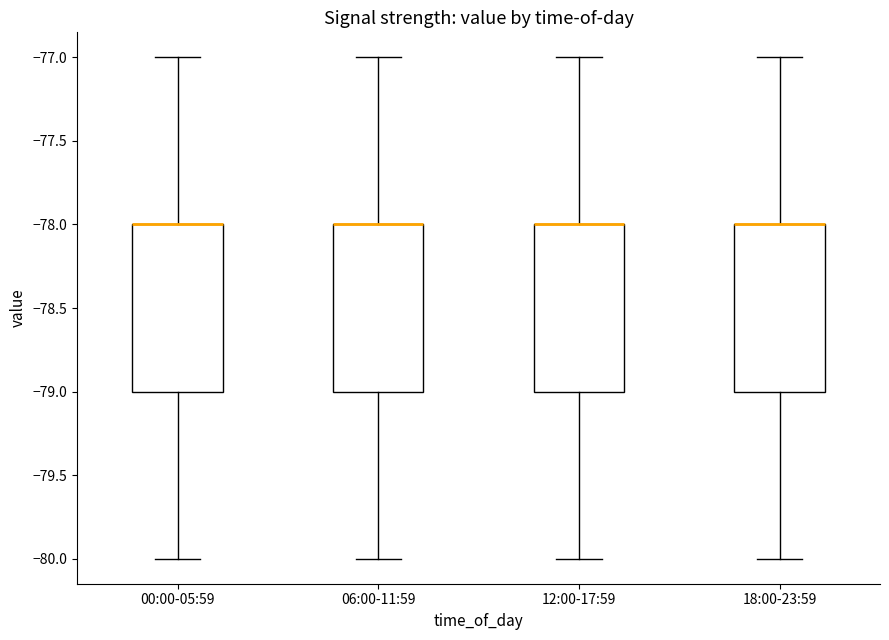

Where is the upper edge of the box for 12:00-17:59 on the y-axis? The values are not printed on the chart, so give them approximately, as read against the axis.

-78